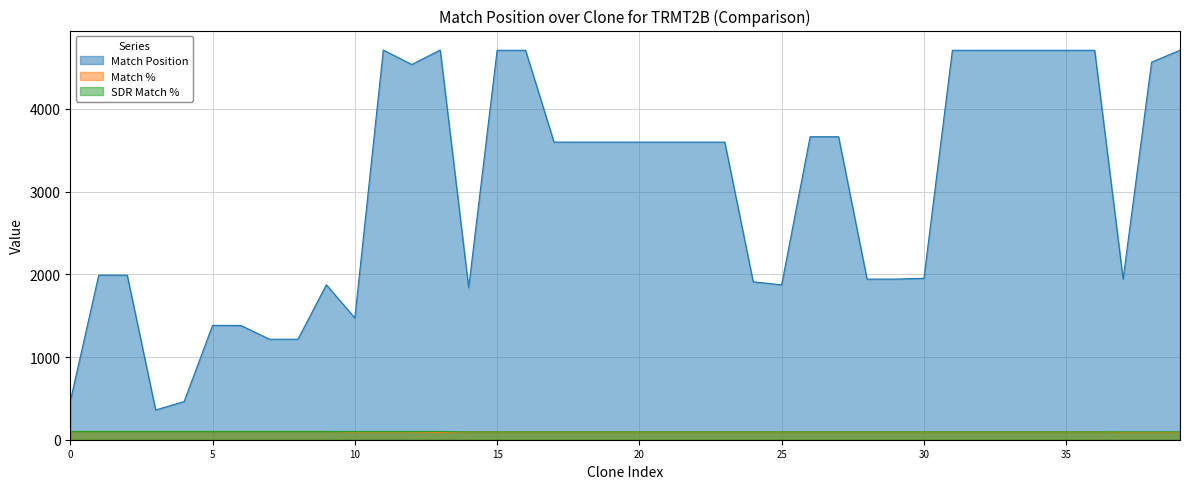

What is the difference between the second highest and second lowest values in the Match % series?

10